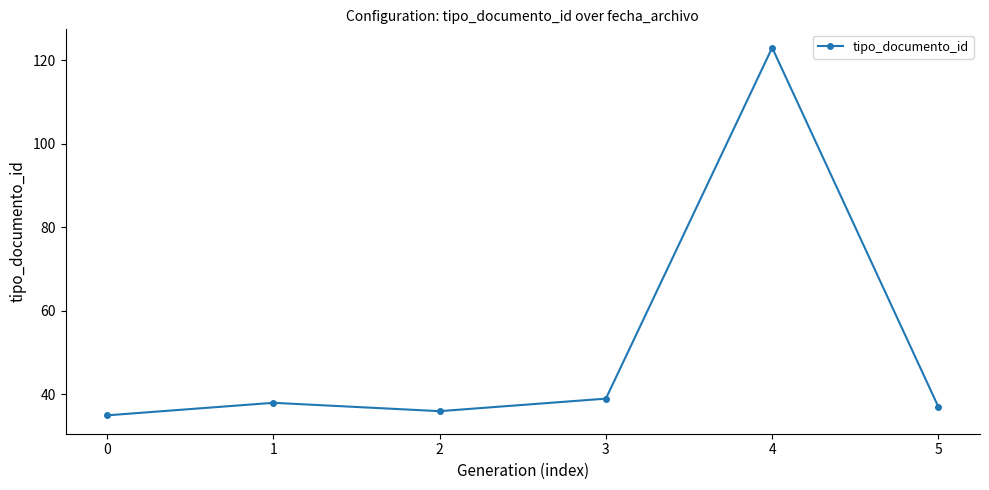

Count the number of categories in the chart.

6